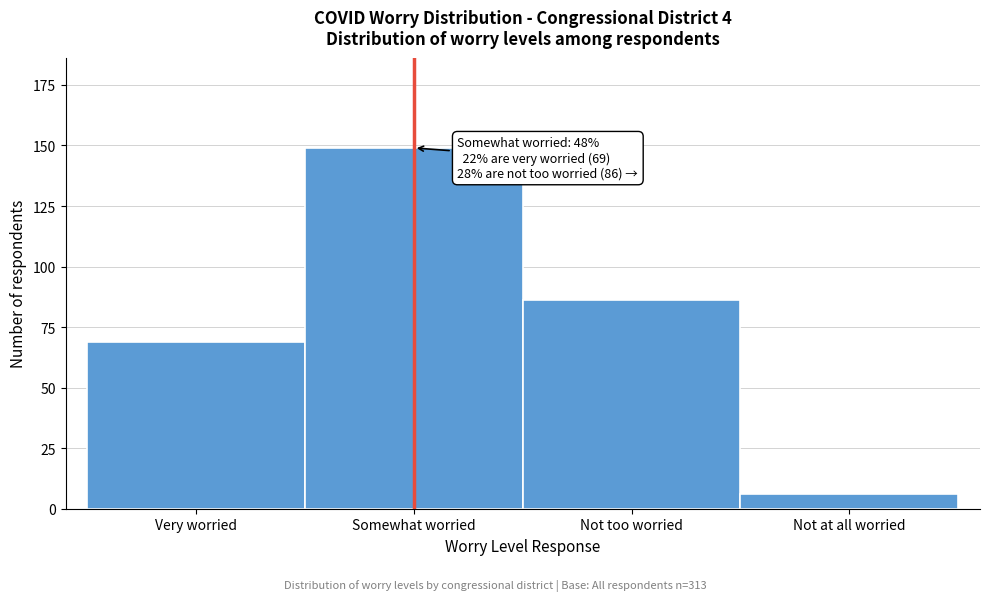

Reading right to left, extract all data points from this chart.

6	86	149	69